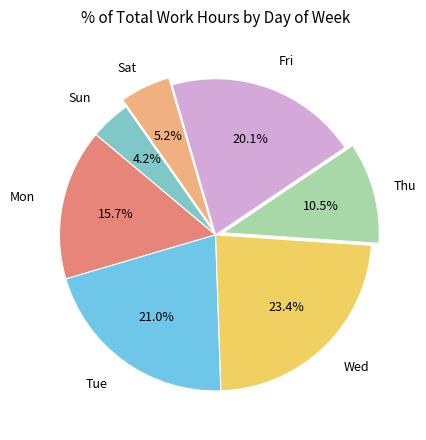

Does Sat account for over 50% of the chart?

No